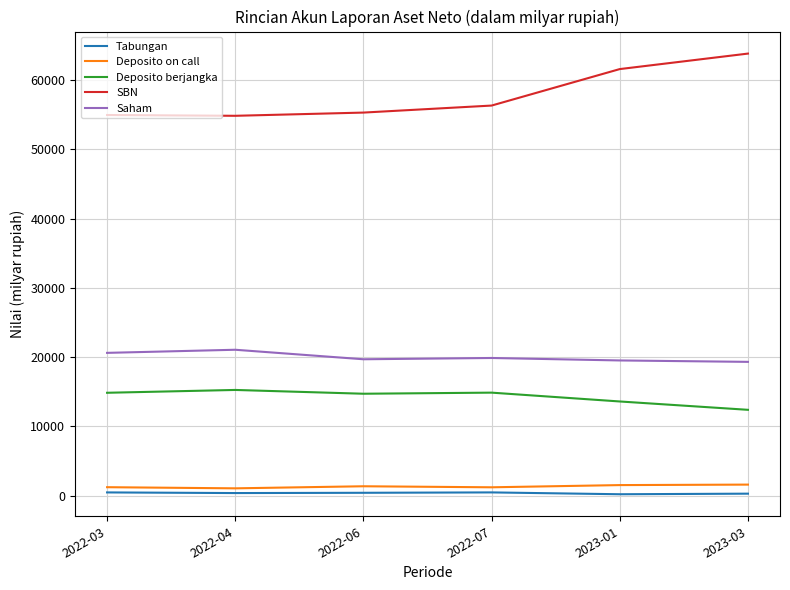

Which category has the highest value in the SBN series?

2023-03